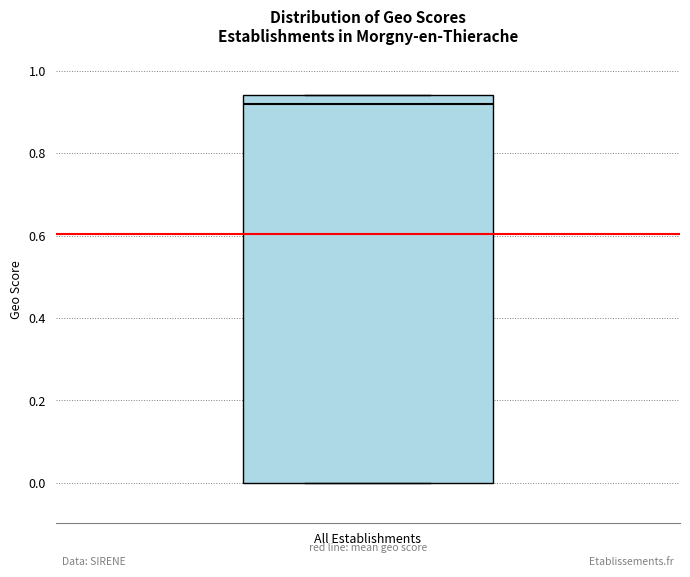

Read this box plot against the y-axis: the position of the median line, the range covered by the box, and the ends of both whiskers. The values are not printed on the chart, so give them approximately, as read against the axis.

median 0.92, box 0.00 to 0.94, whiskers 0.00 to 0.94